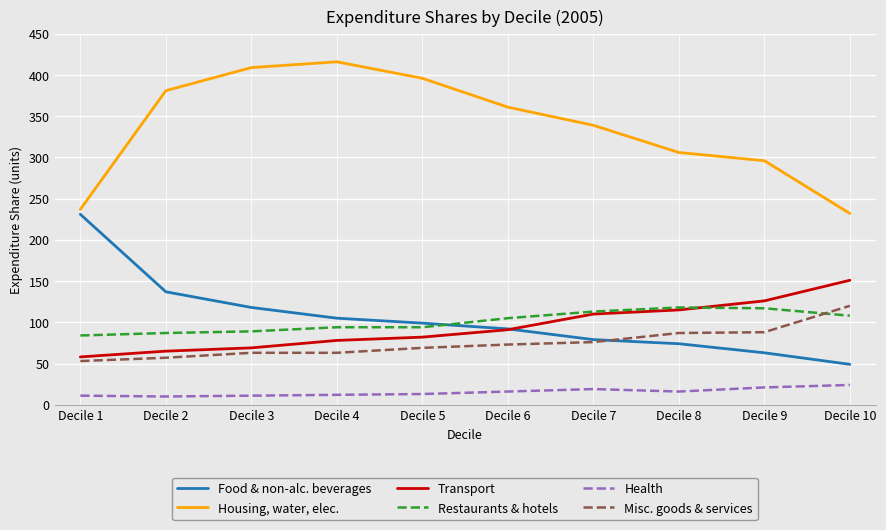

Which series ends up on top after the final intersection of Food & non-alc. beverages and Restaurants & hotels?

Restaurants & hotels